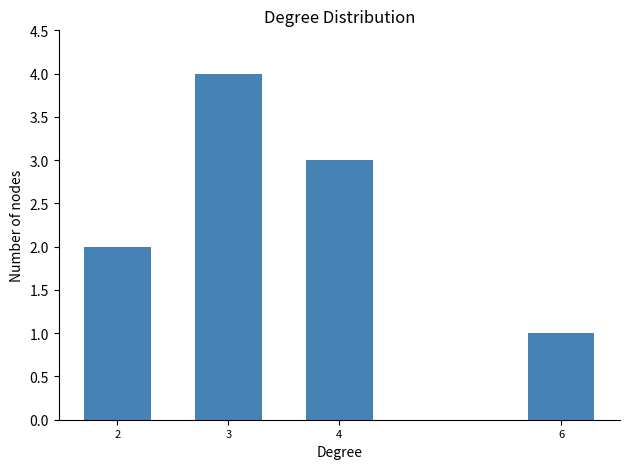

Reading left to right, transcribe all the data shown in this chart.

2	4	3	1